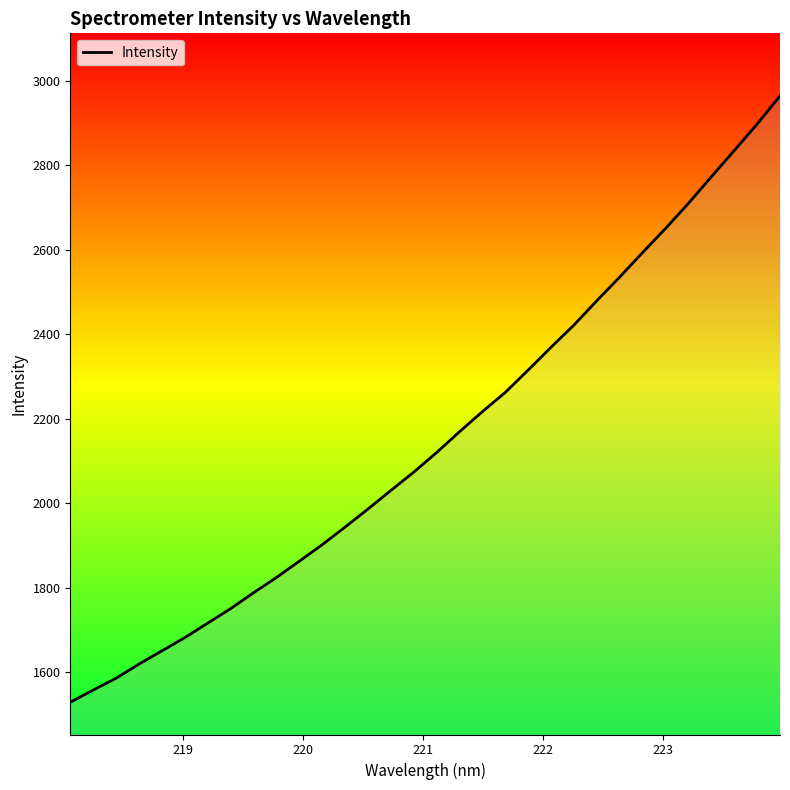

What is the difference between the maximum and minimum values?

1435.1